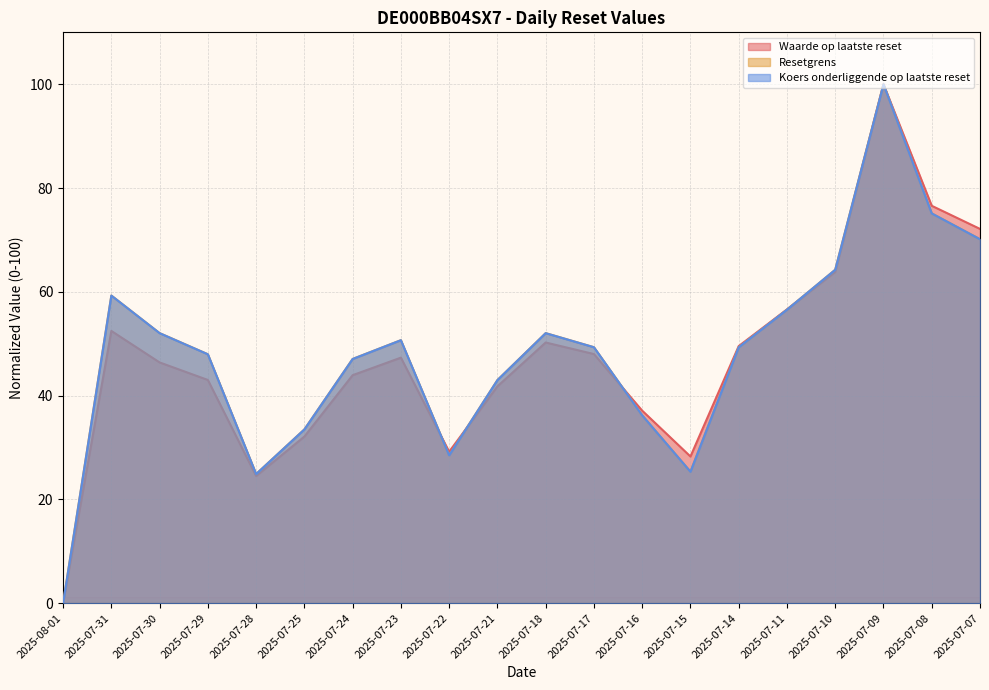

How many lines are shown in the chart?

3